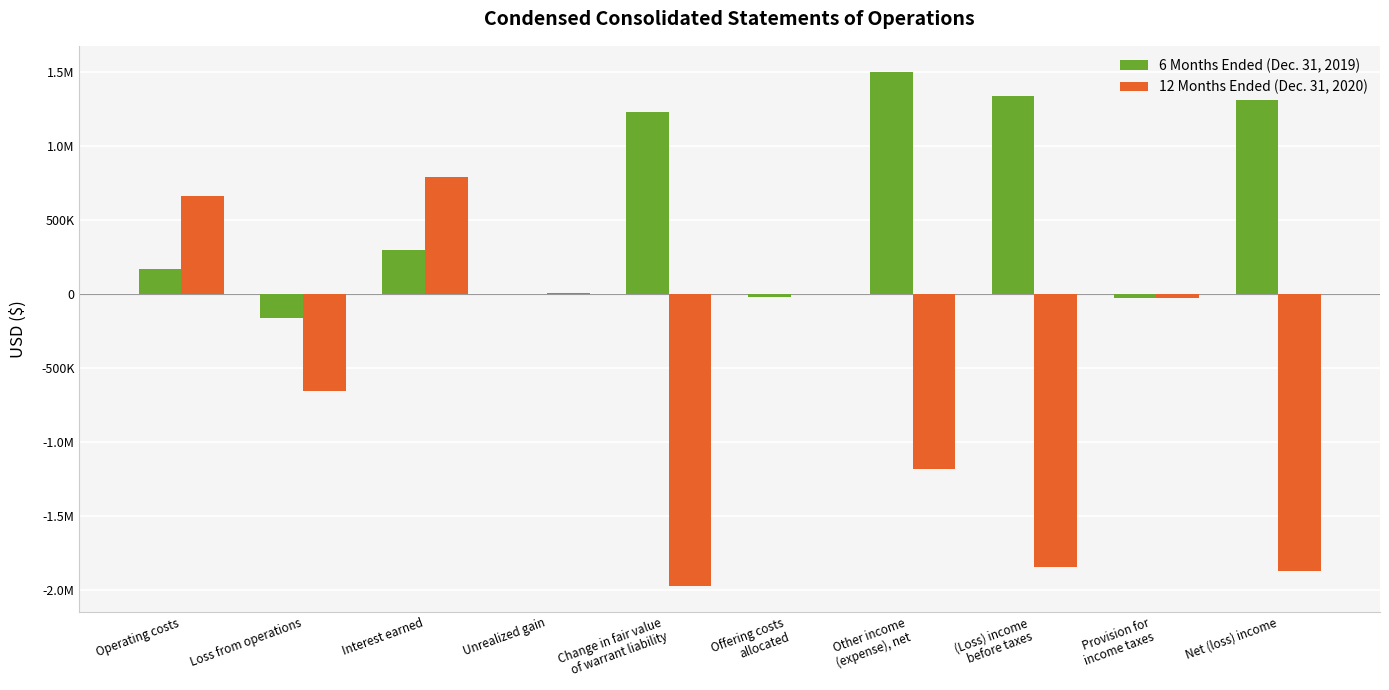

Are the bars horizontal?

No